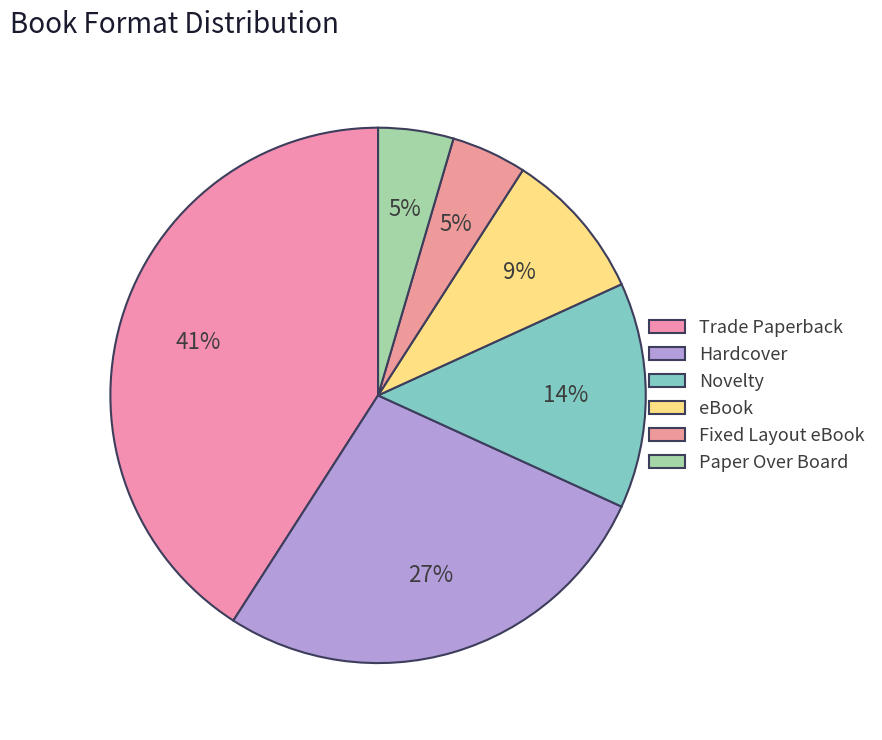

To the nearest percent, what percentage of the pie is Novelty?

14%